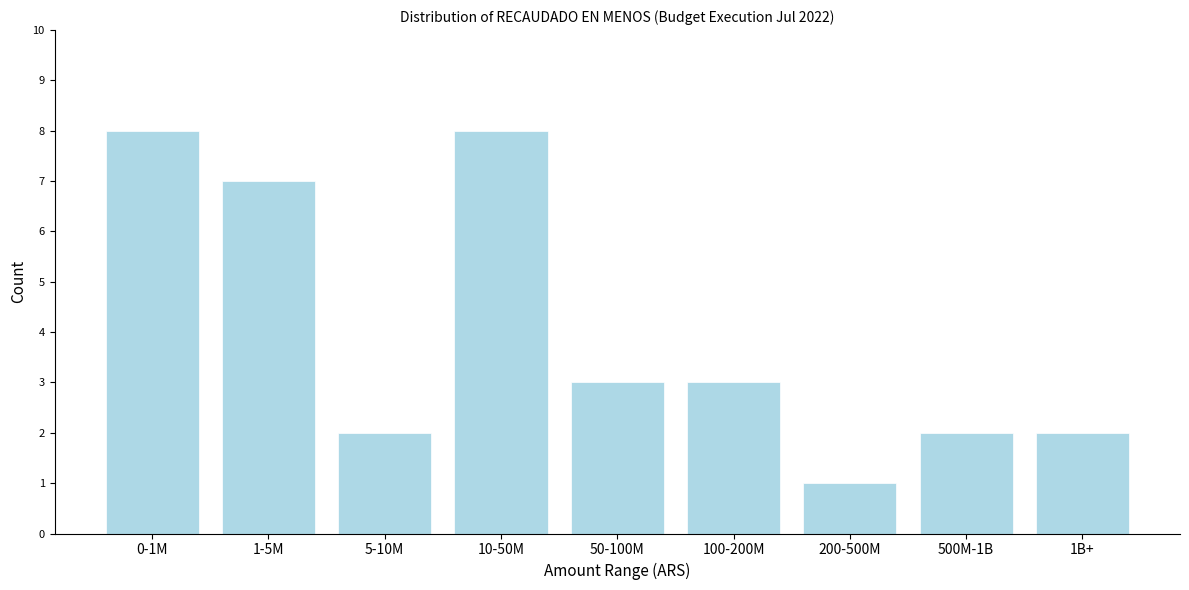

Reading right to left, what are all the values shown in this chart?

2	2	1	3	3	8	2	7	8